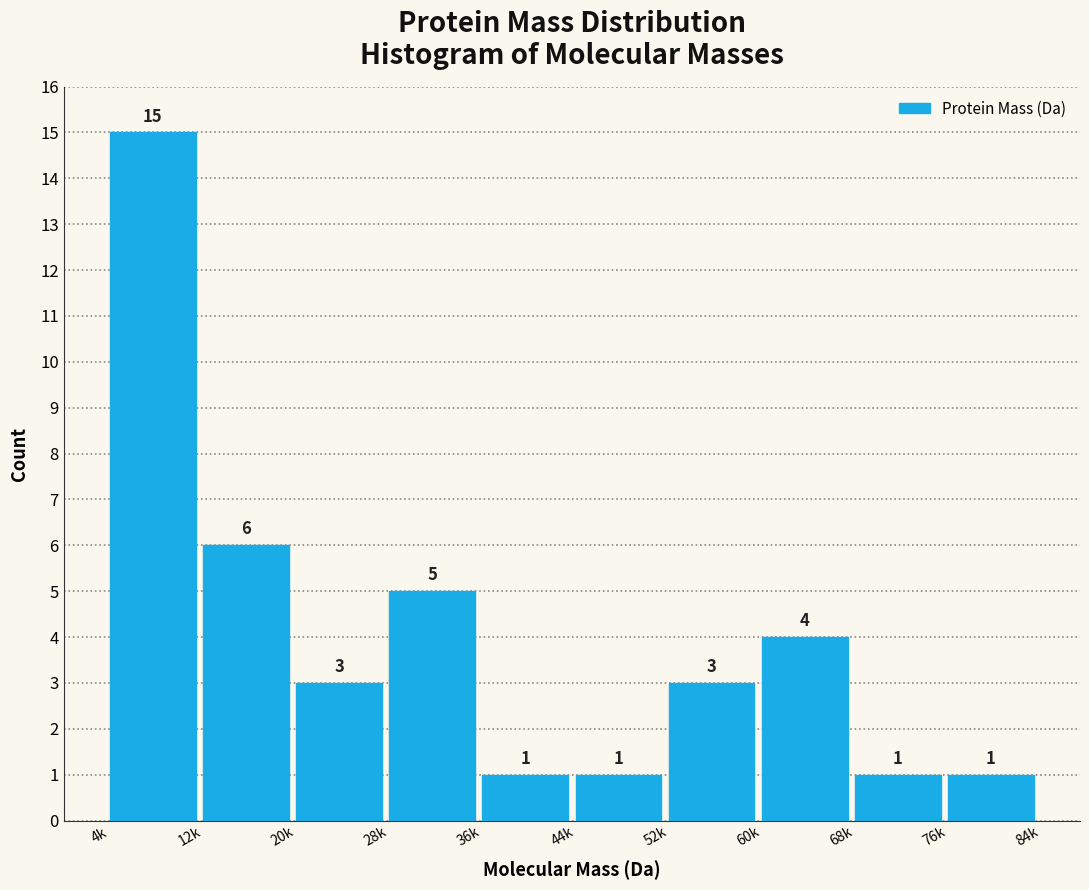

Reading right to left, list all the values displayed in this chart.

1	1	4	3	1	1	5	3	6	15